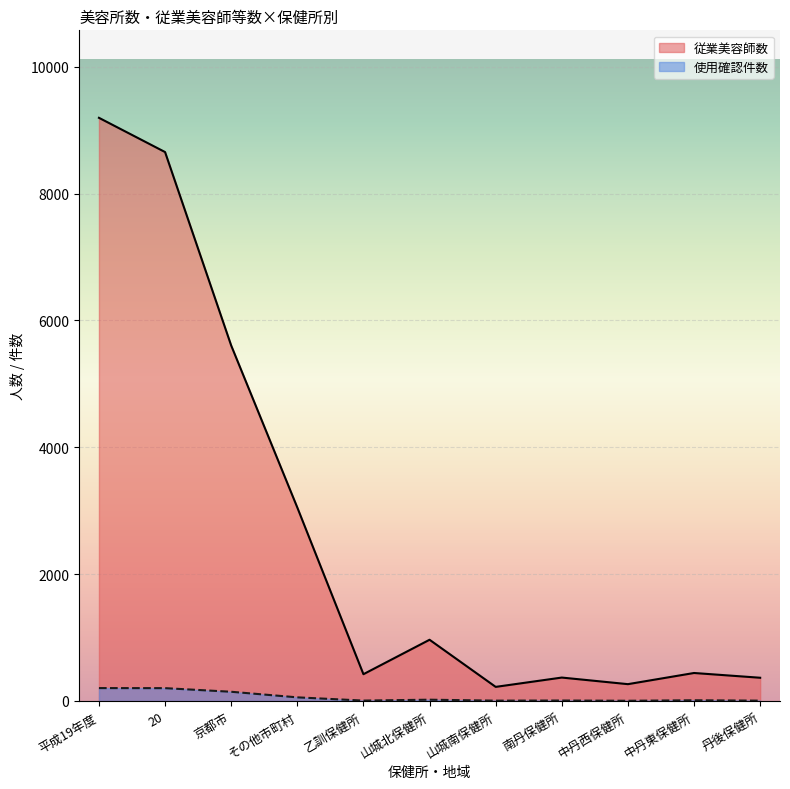

True or false: 使用確認件数 has more than 0 points higher than both neighbors.

True